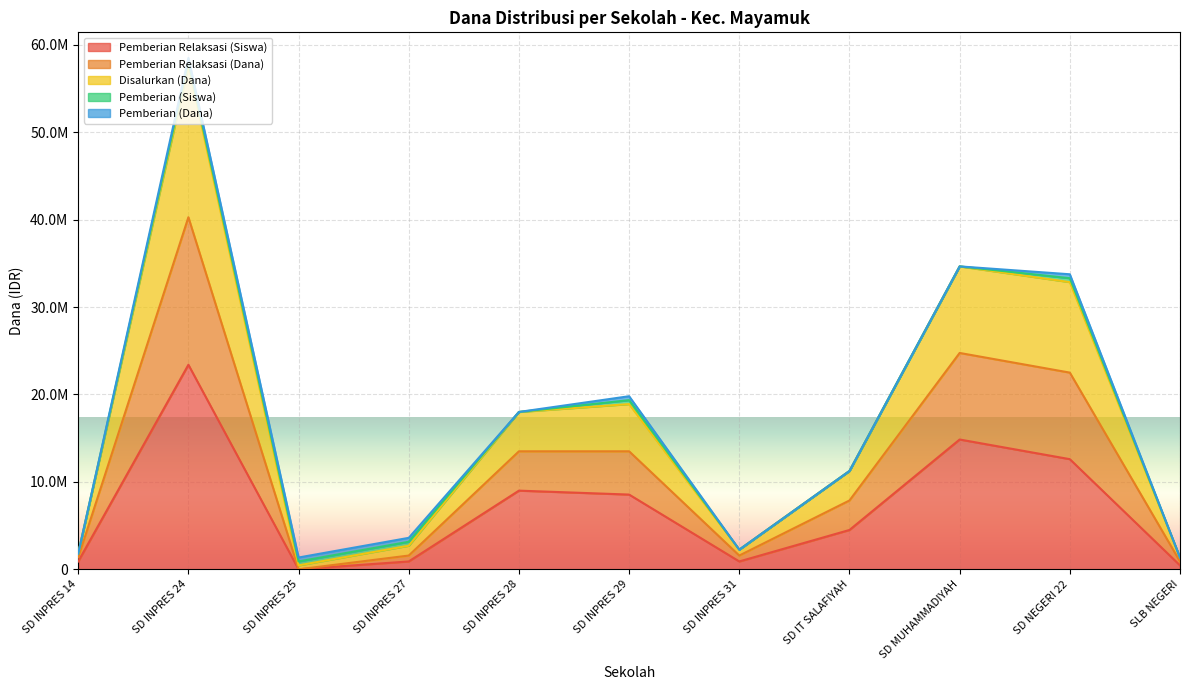

True or false: Disalurkan (Dana) and Pemberian Relaksasi (Siswa) intersect in this chart.

False